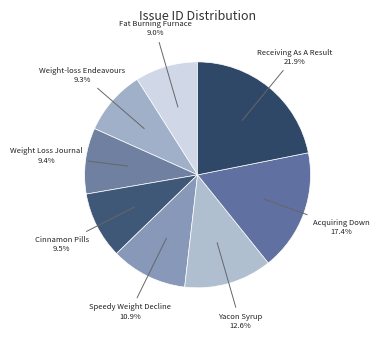

Which has a higher value, Cinnamon Pills or Fat Burning Furnace?

Cinnamon Pills